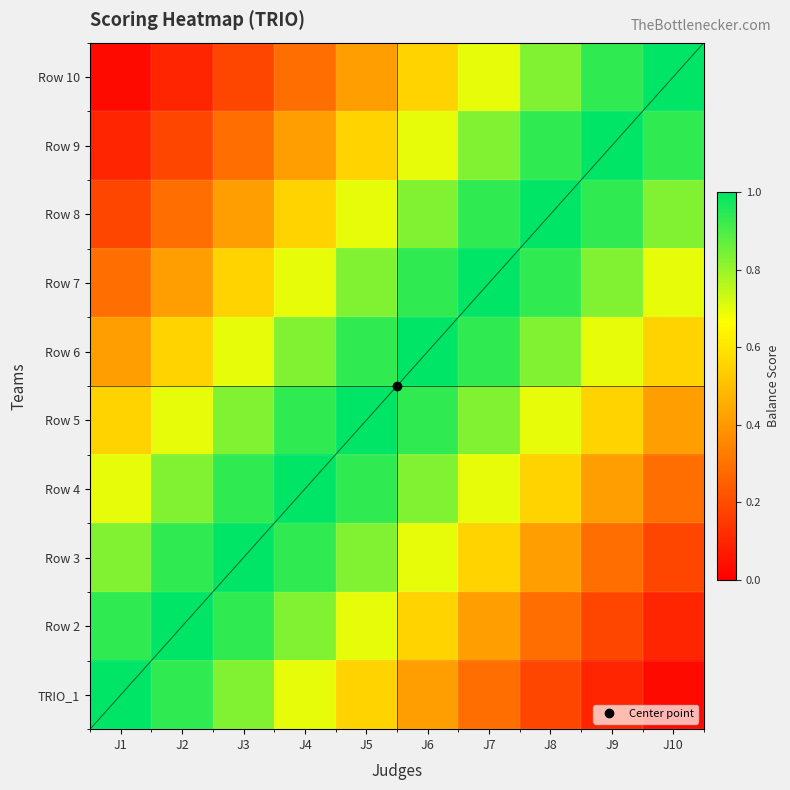

Which category has the lowest value across all series?

J10